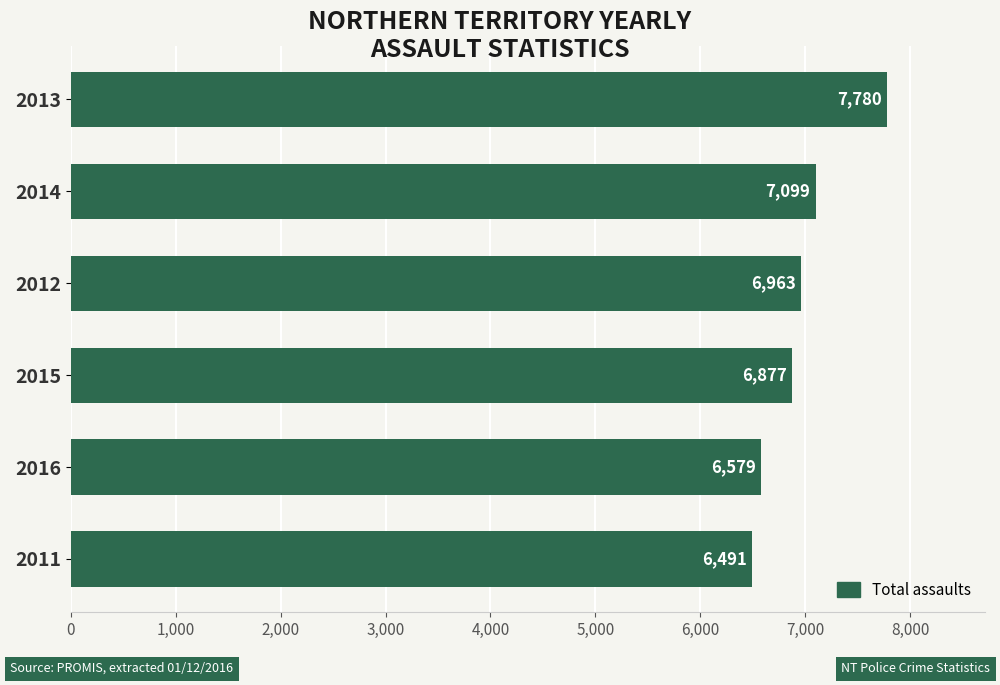

Rank the categories by value from highest to lowest.

2013, 2014, 2012, 2015, 2016, 2011